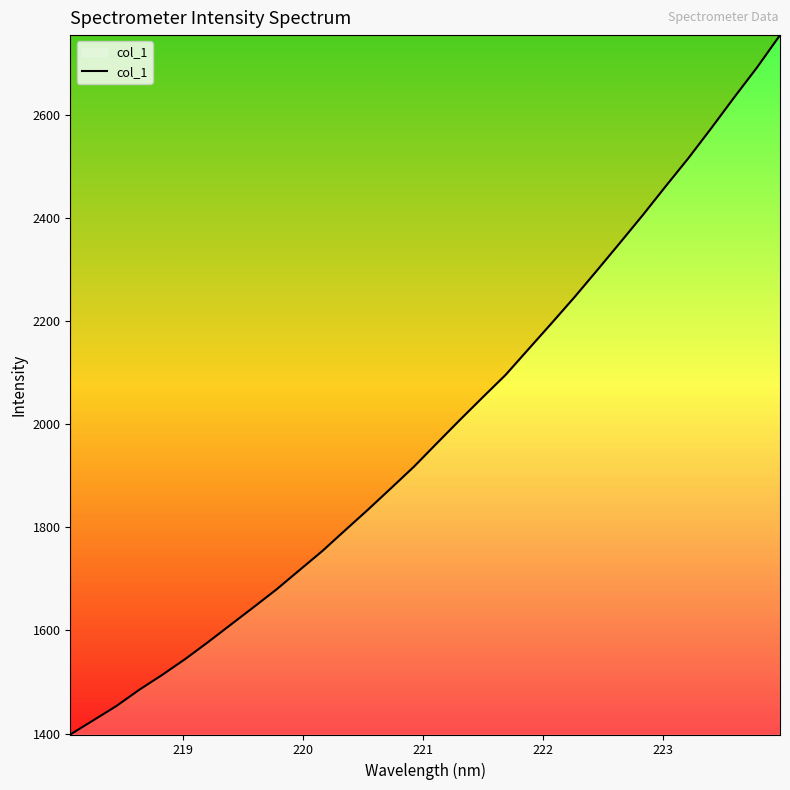

Does the chart display data point markers on the line(s)?

No